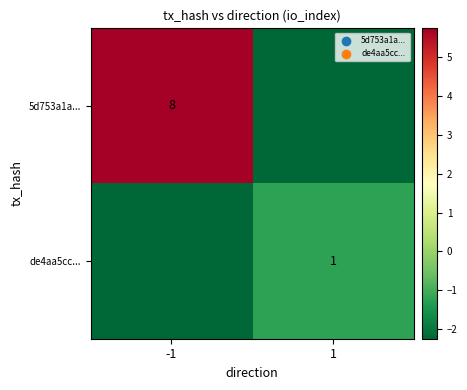

Is the value of 5d753a1a... at -1 greater than the value of de4aa5cc... at 1?

Yes